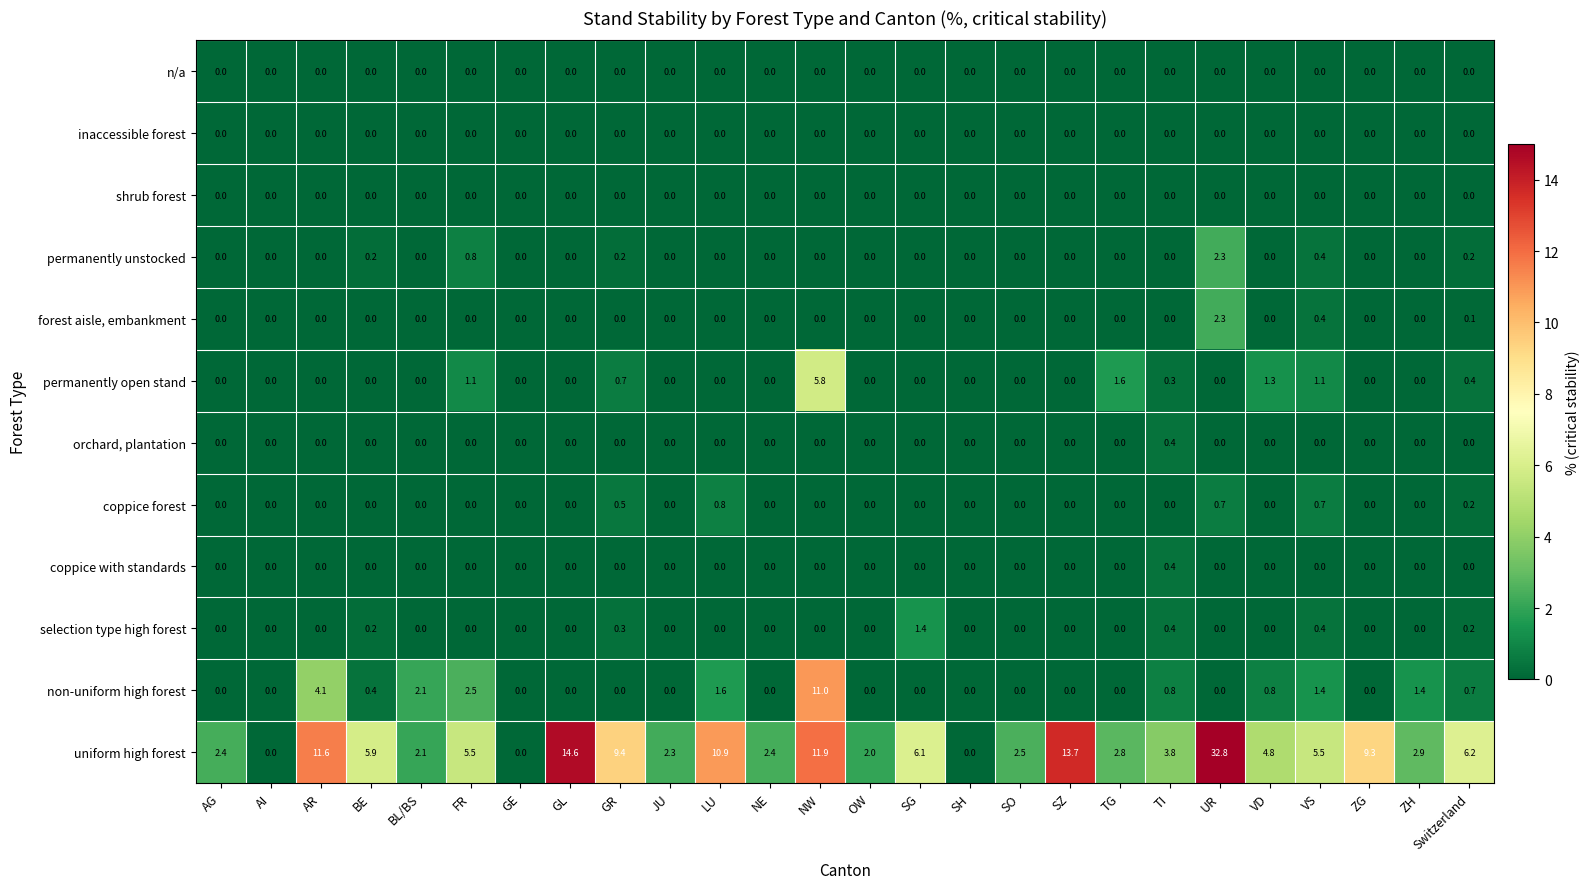

At which category is the sum across all series the highest?

UR